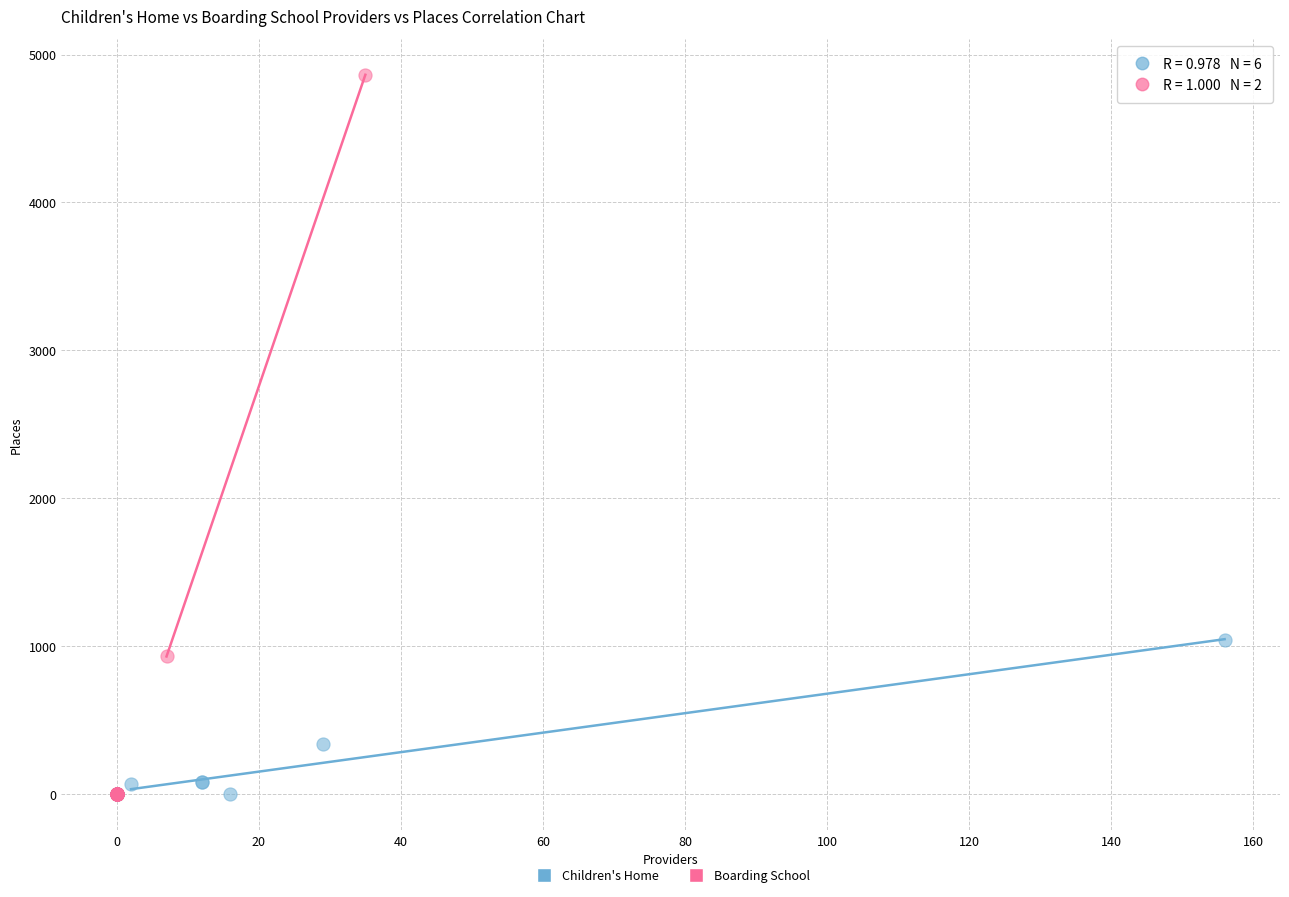

Which series contains the highest Y value?

Boarding School